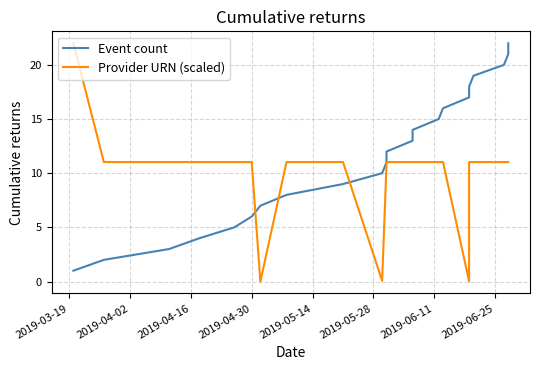

How many intersections are there between Event count and Provider URN (scaled)?

3